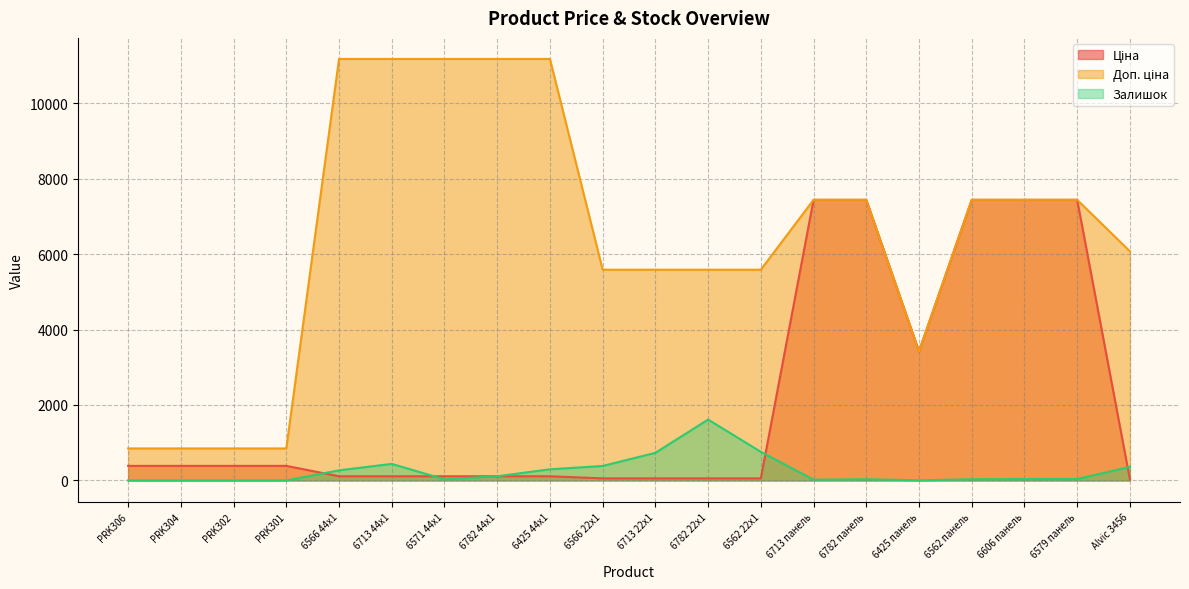

Is it true that Доп. ціна equals 7436.2 at 6606 панель?

True